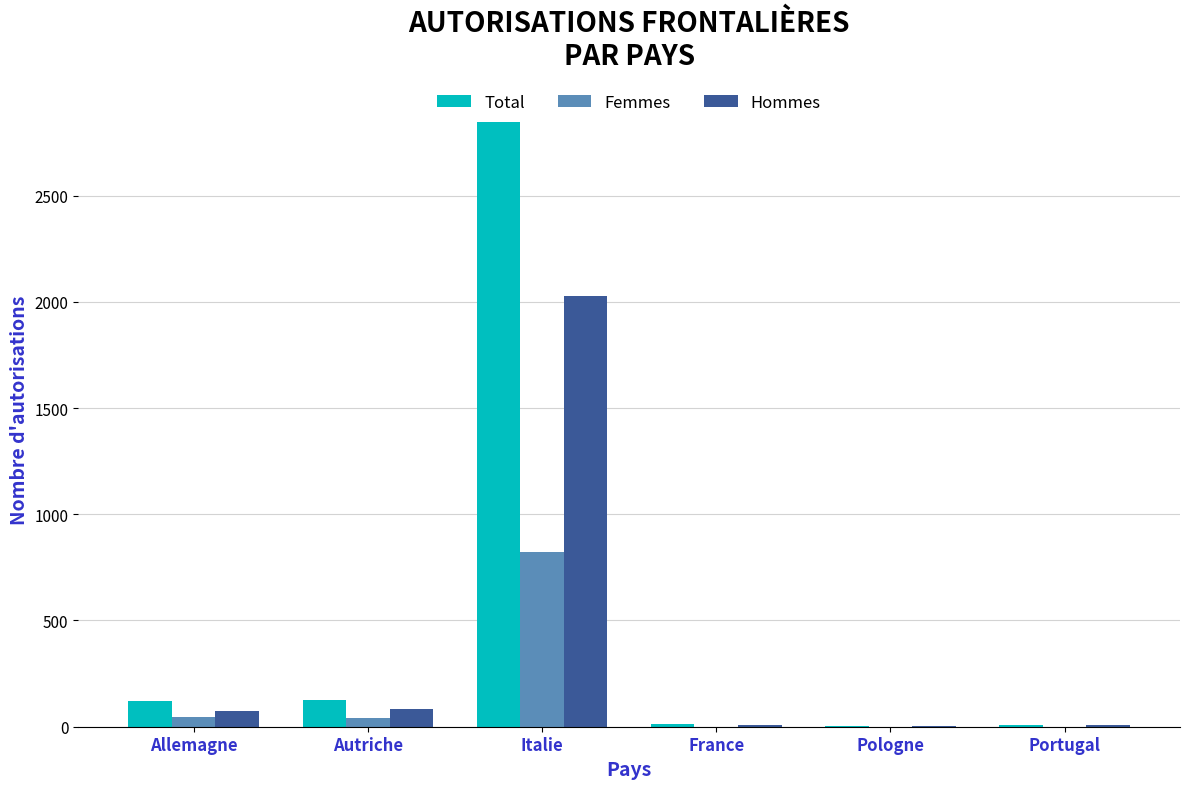

Is it true that Total equals 1076 at Italie?

False